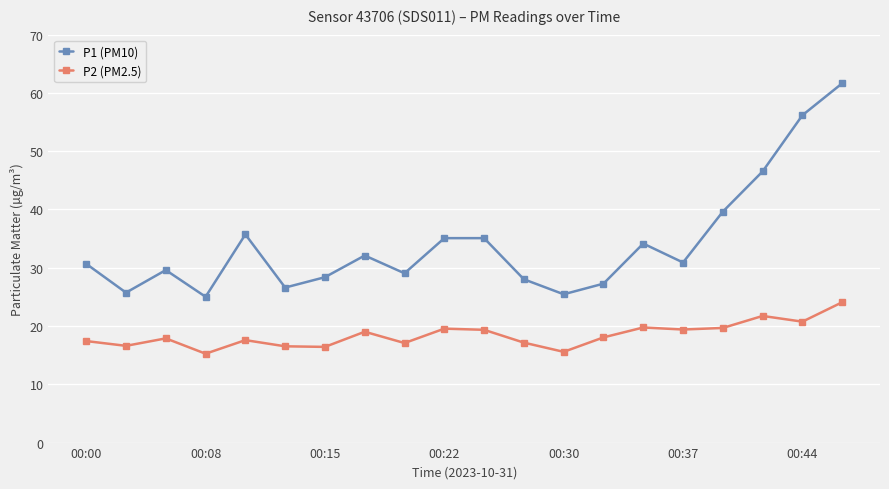

How many lines are shown in the chart?

2